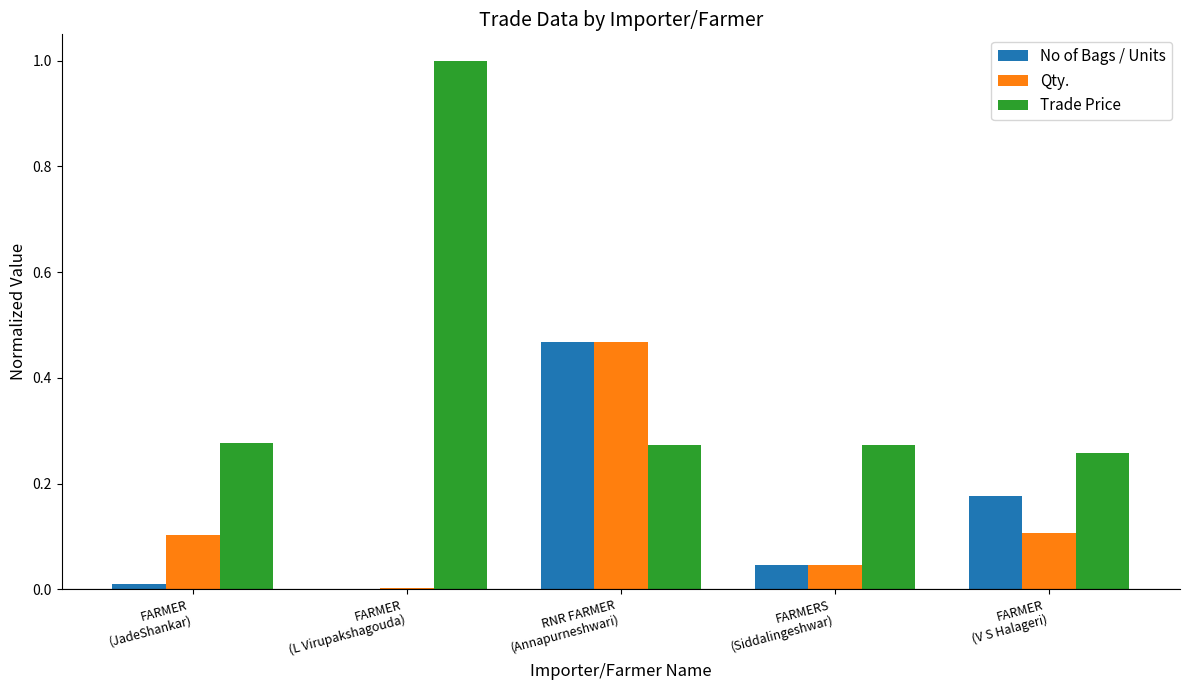

Which series has the largest total across all categories?

Trade Price